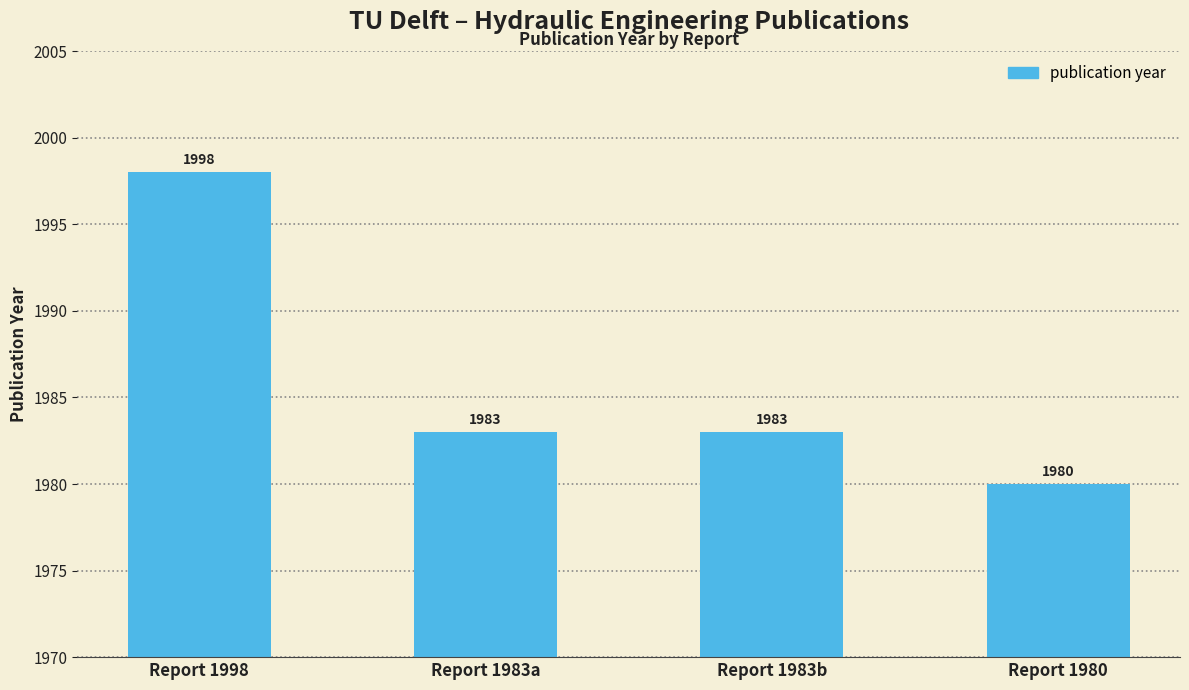

Is it true that the value at Report 1998 is 3081?

False